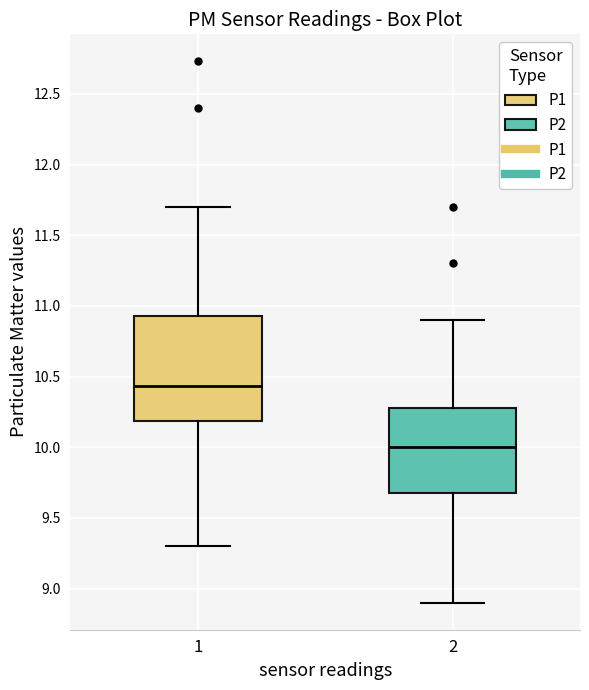

Where does the median line of the box at x = 1 sit on the y-axis? The values are not printed on the chart, so give them approximately, as read against the axis.

10.45